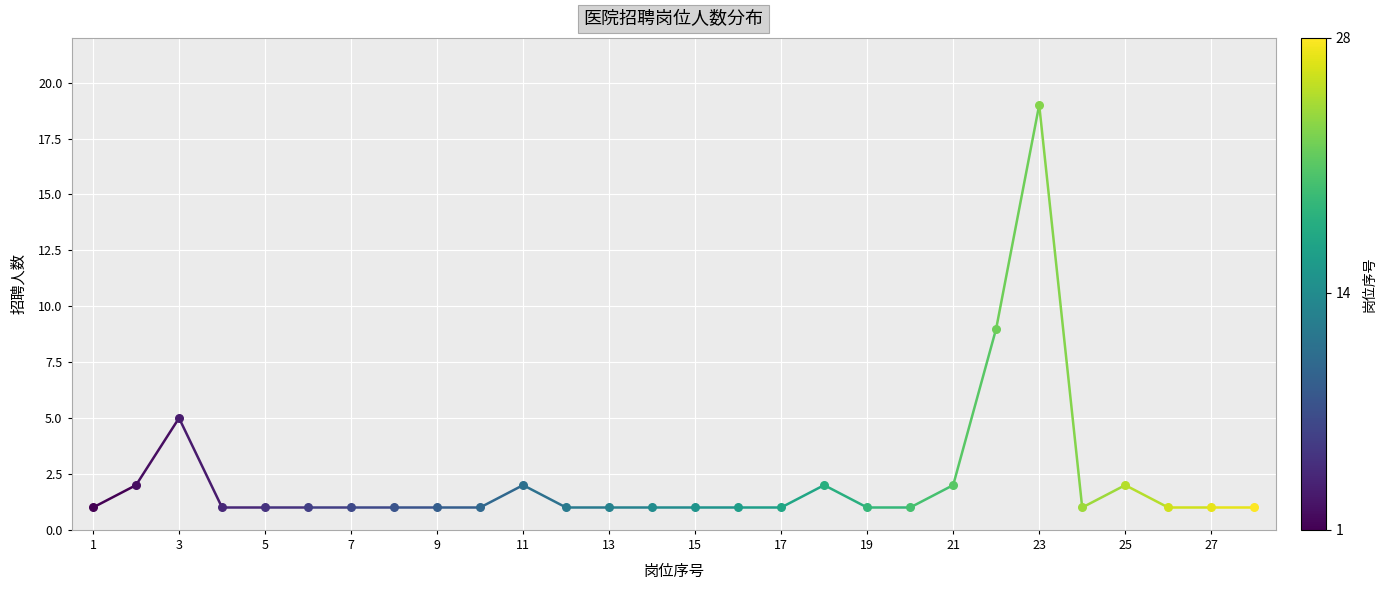

What is the greatest value displayed?

19